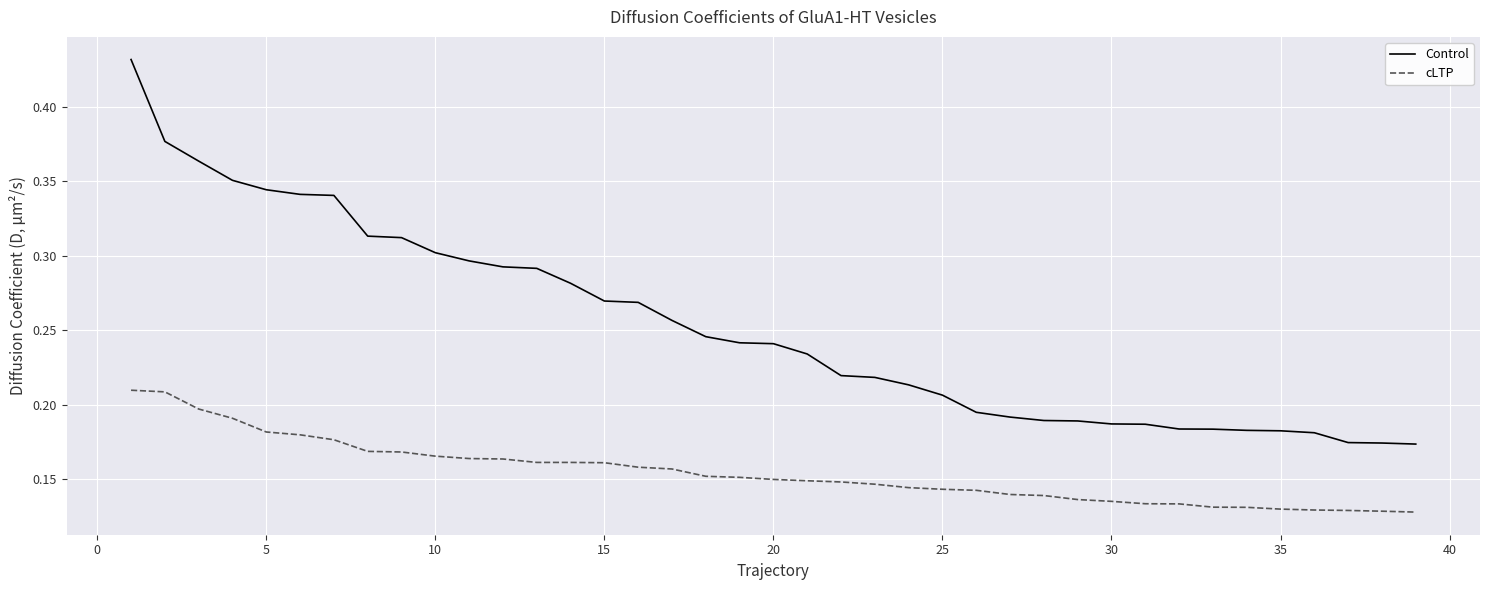

What is the sum of all cLTP values?

6.0